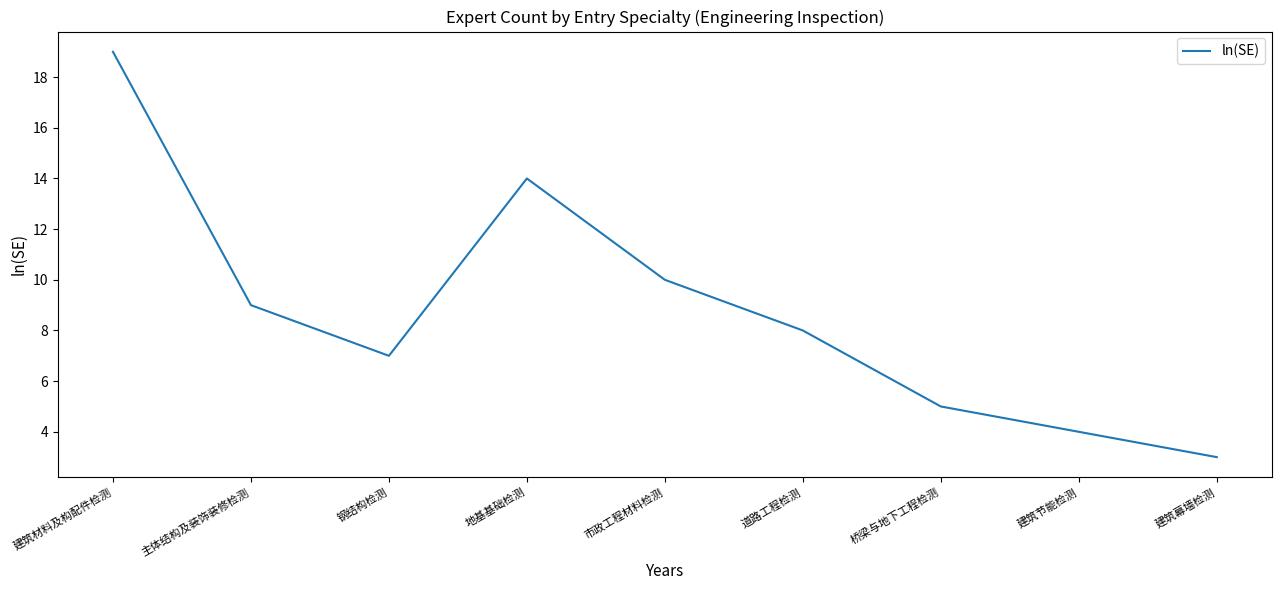

True or false: the data shows 7 at 钢结构检测.

True